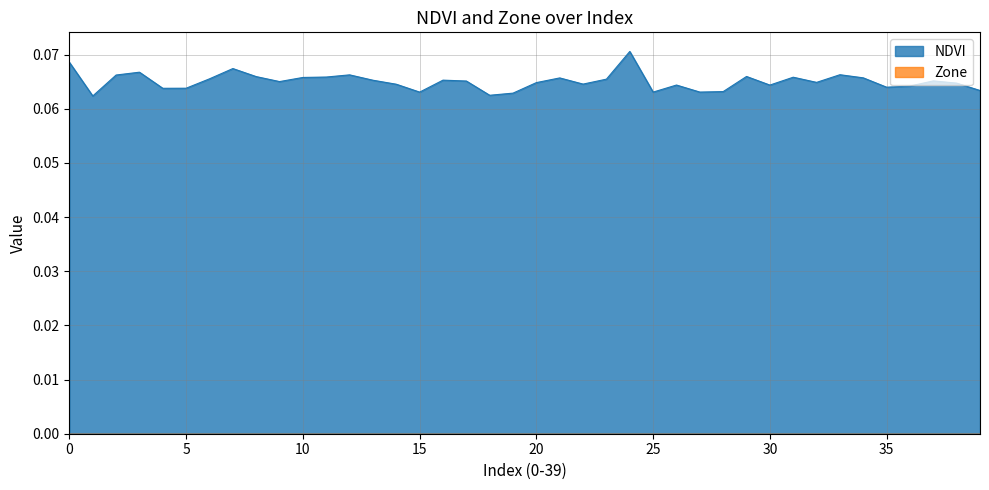

Which category has the highest value across all series?

24